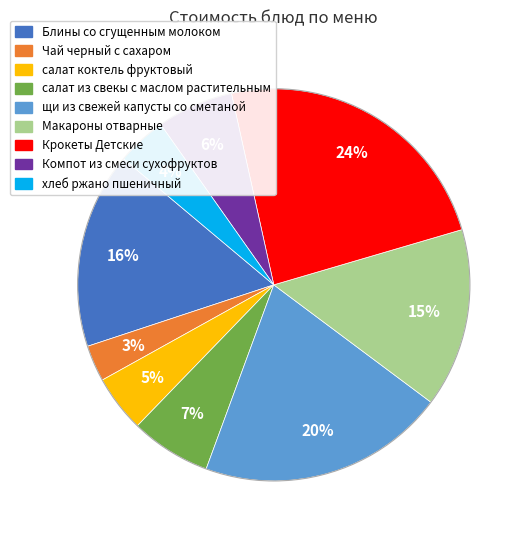

To the nearest percent, what is the combined percentage of хлеб ржано пшеничный and Чай черный с сахаром?

7%